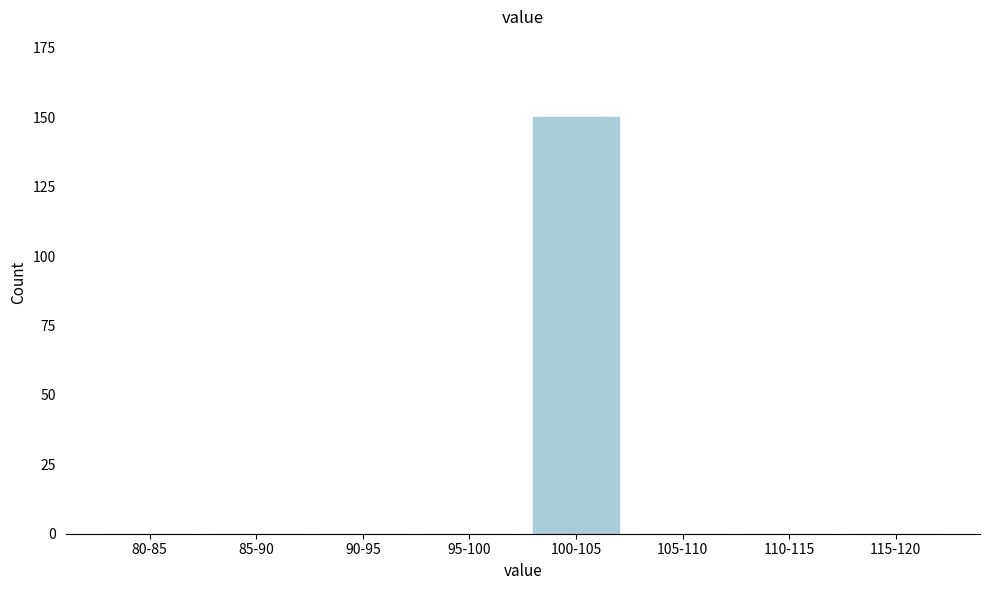

Reading right to left, list all the values displayed in this chart.

115-120=0	110-115=0	105-110=0	100-105=150	95-100=0	90-95=0	85-90=0	80-85=0